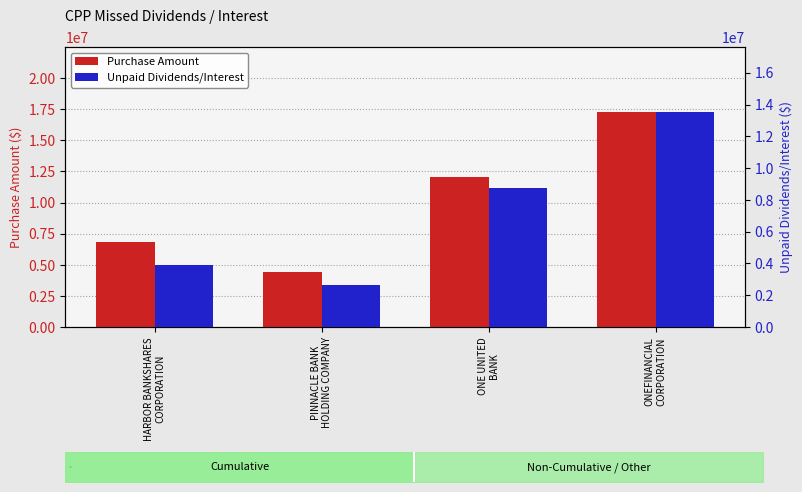

Which series changed the most between HARBOR BANKSHARES
CORPORATION and PINNACLE BANK
HOLDING COMPANY?

Purchase Amount